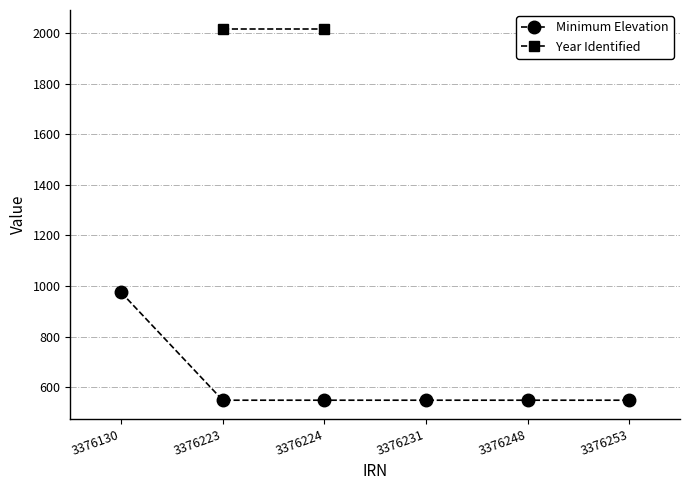

Which series has the widest spread of values?

Minimum Elevation